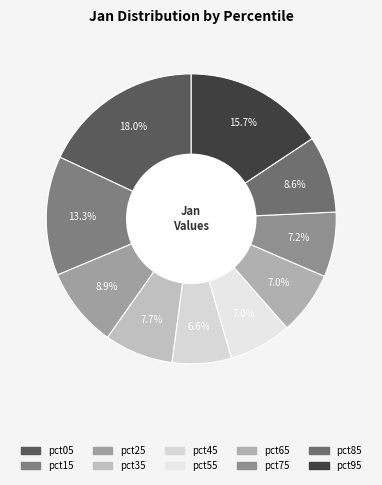

Which category has the biggest portion of the pie?

pct05